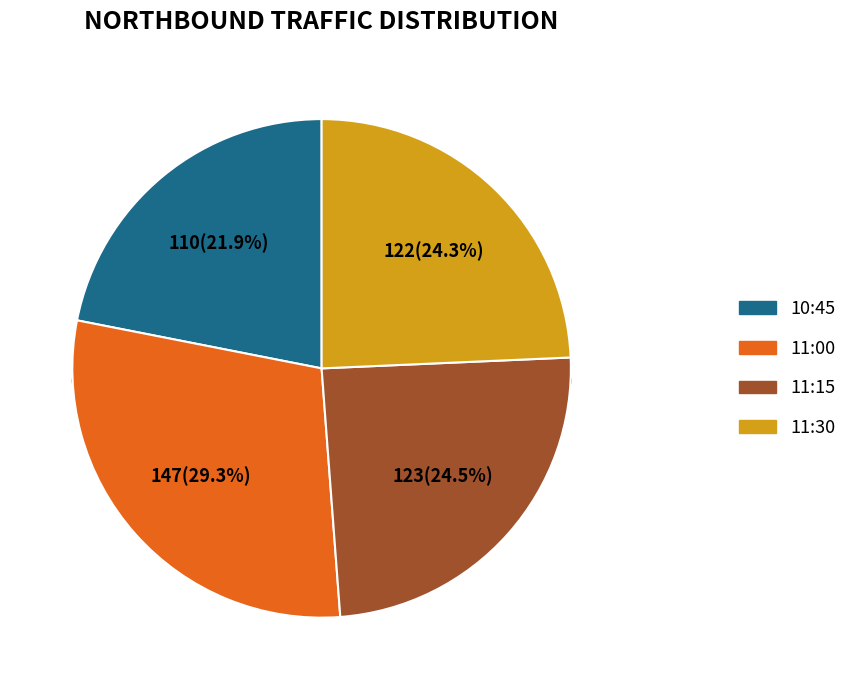

How many slices are in this pie chart?

4